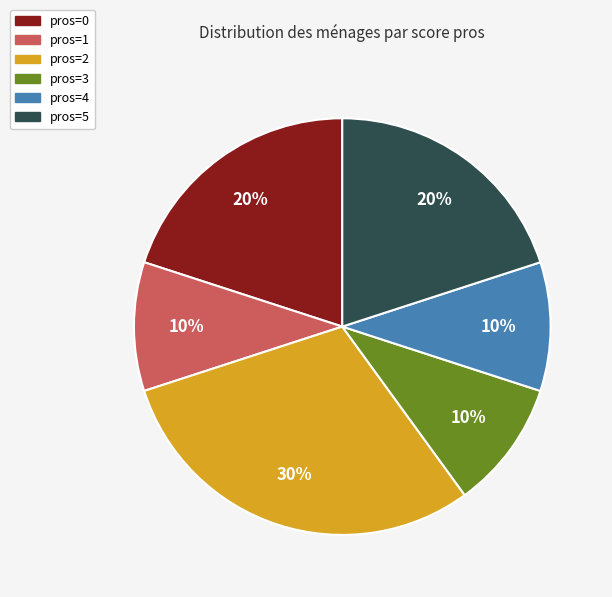

To the nearest percent, what percentage of the pie is pros=5?

20%